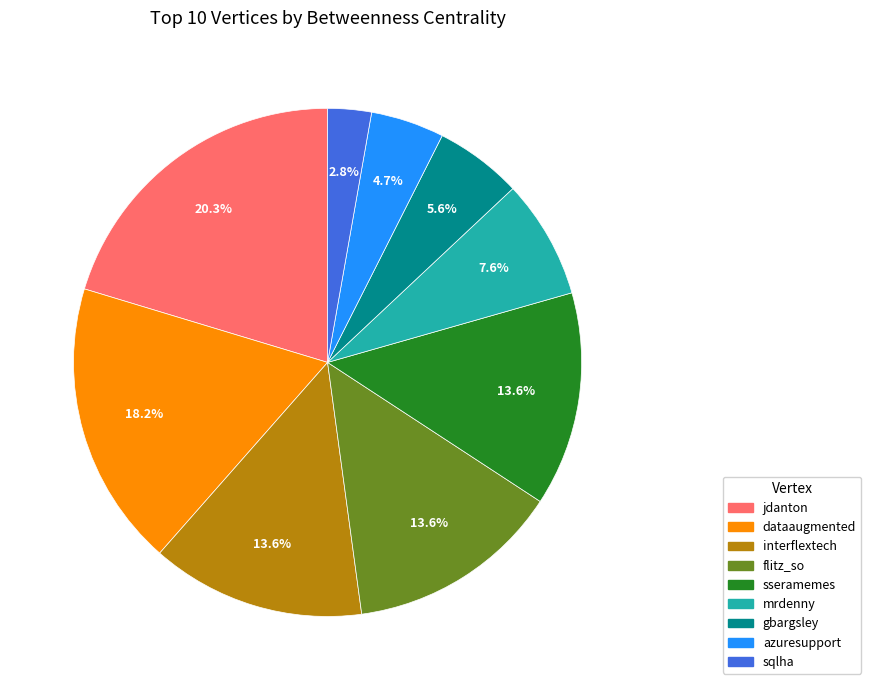

Is there any slice that represents more than half of the pie?

No